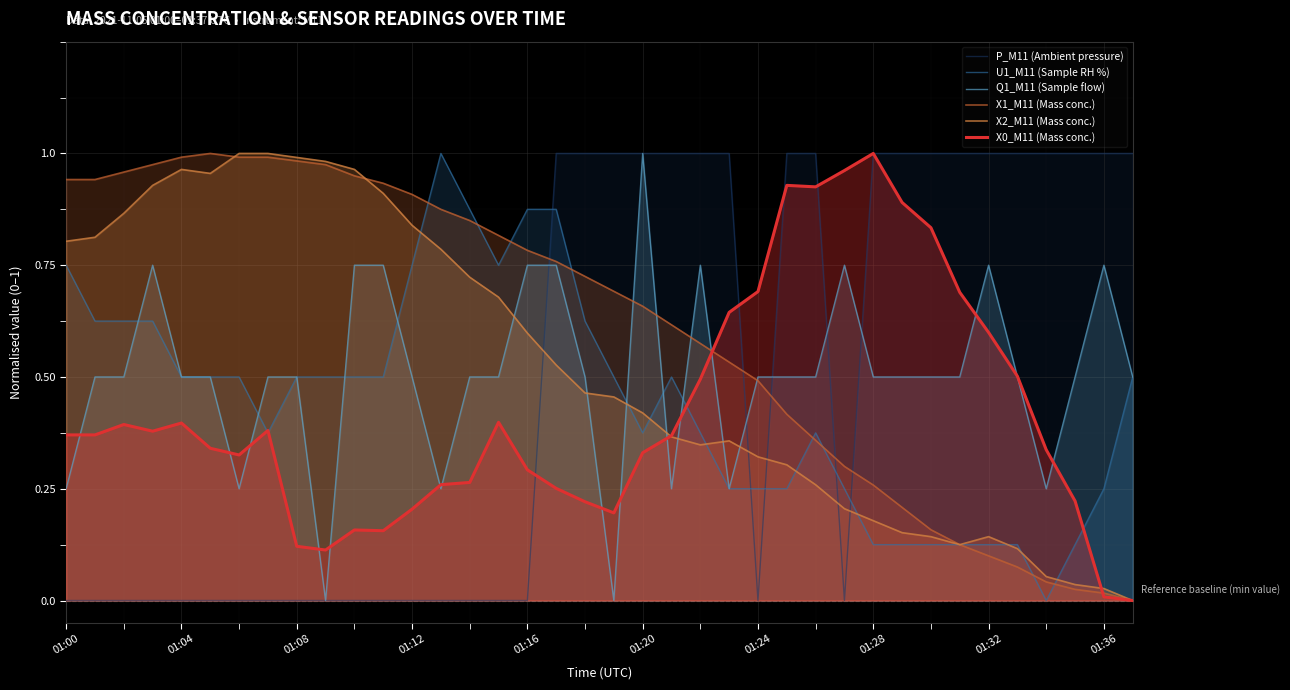

What is the average value of the Q1_M11 (Sample flow) series?

0.5